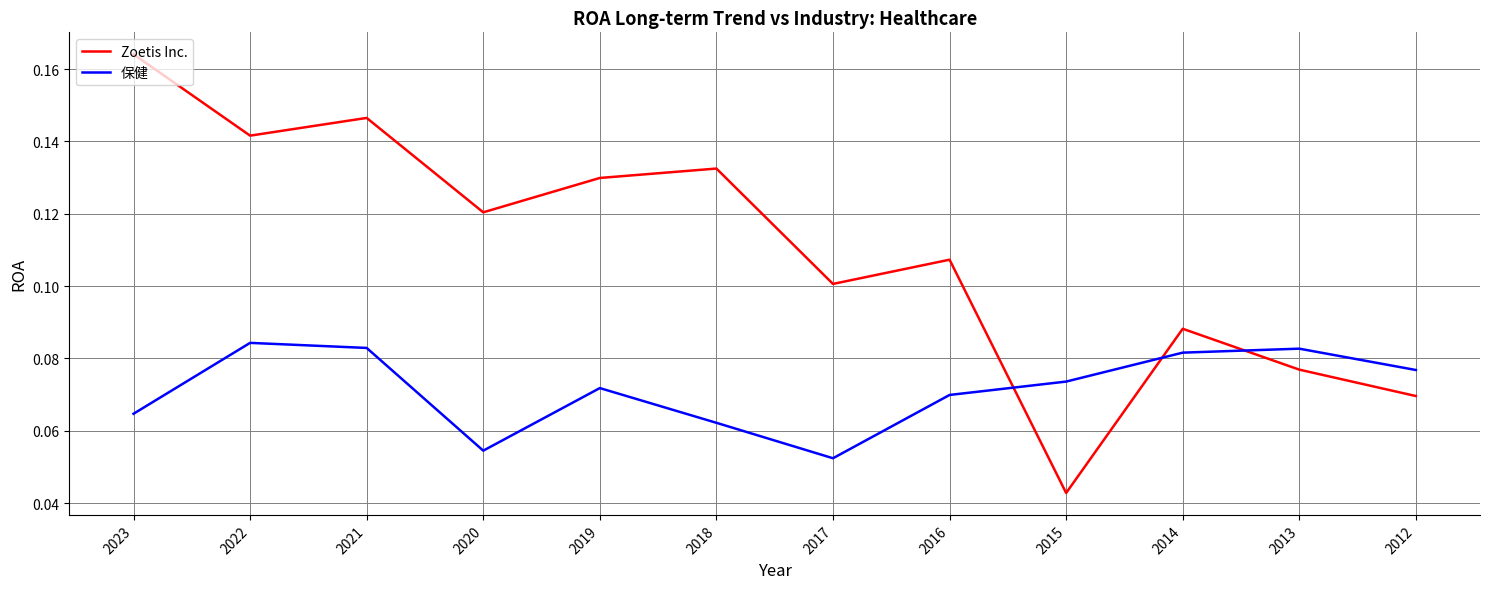

Rank the series at 2019 from highest to lowest value.

Zoetis Inc., 保健